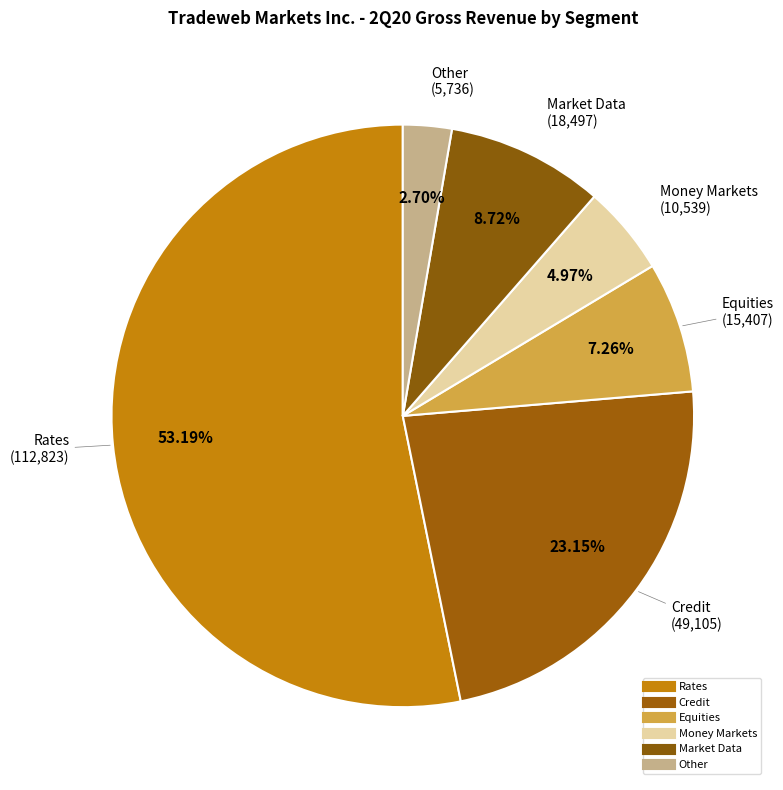

Is Market Data the majority of the pie?

No